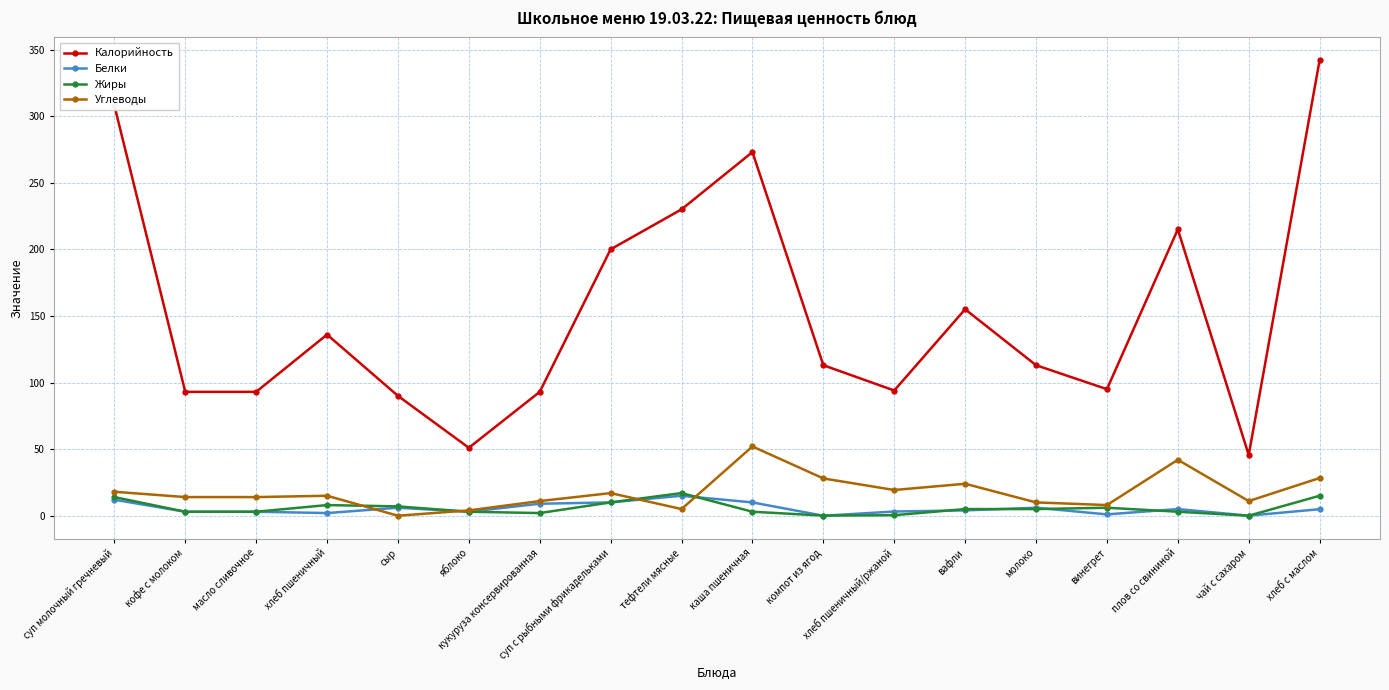

Which category has the highest value across all series?

хлеб с маслом